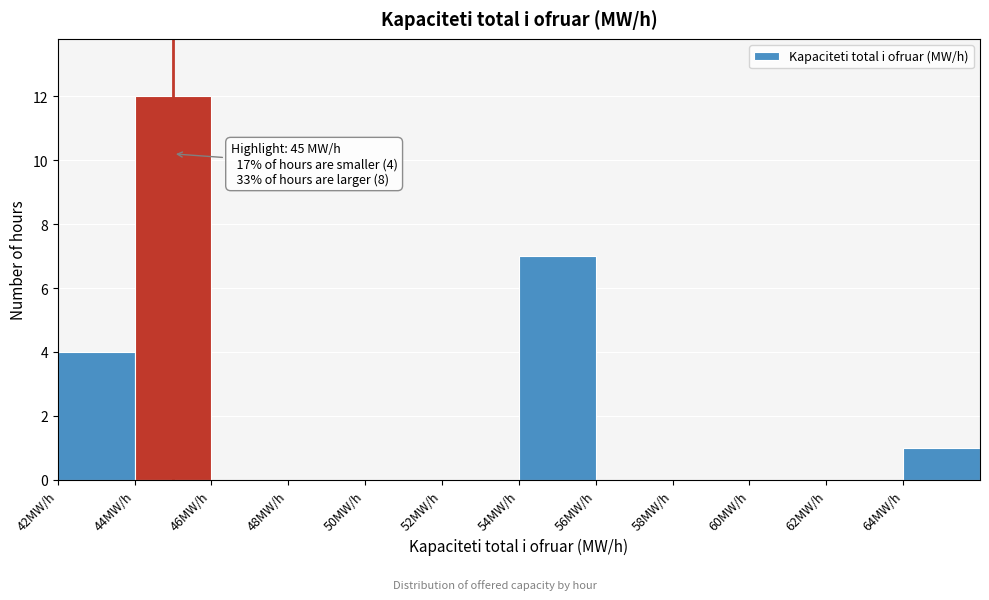

Over which range of the x-axis is the bar tallest?

44 to 46